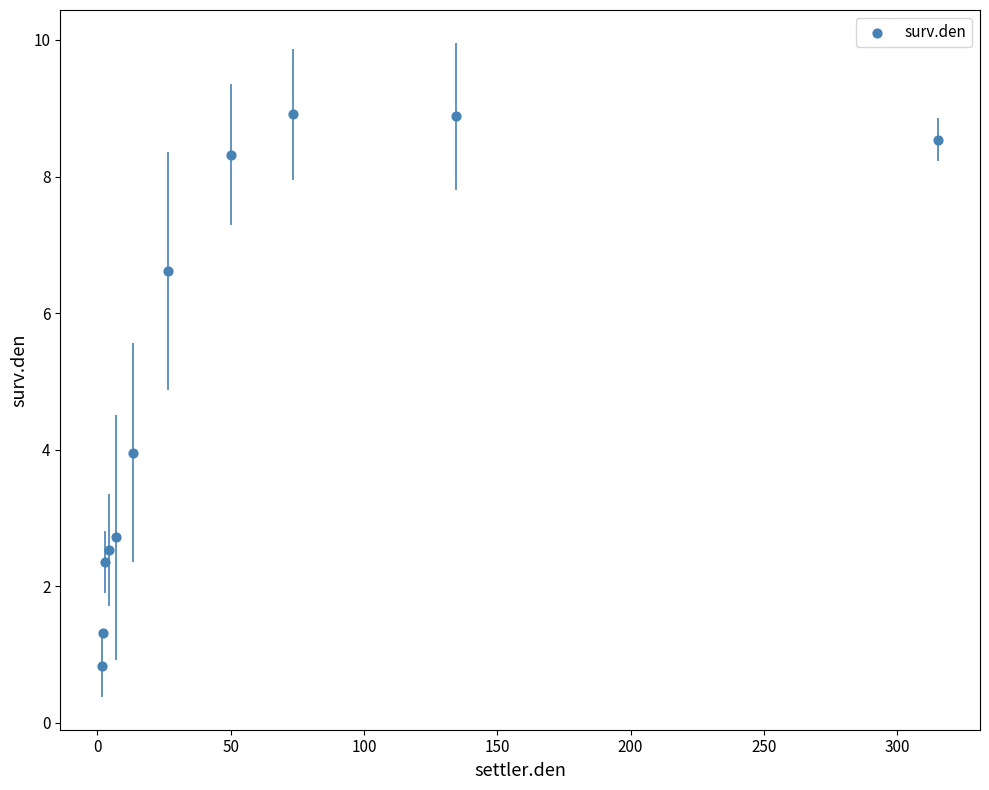

What is the average Y value?

5.0